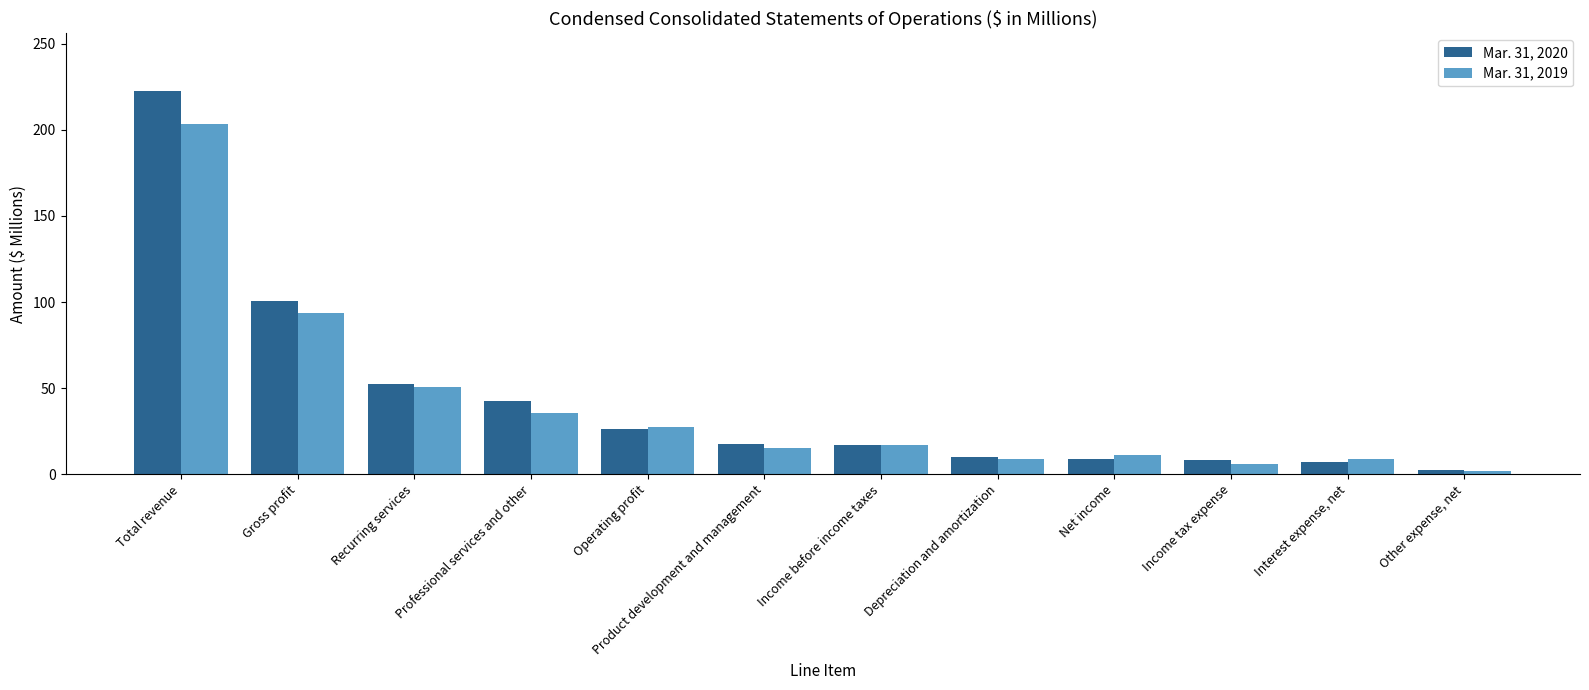

What is the average value of the Mar. 31, 2020 series?

42.9